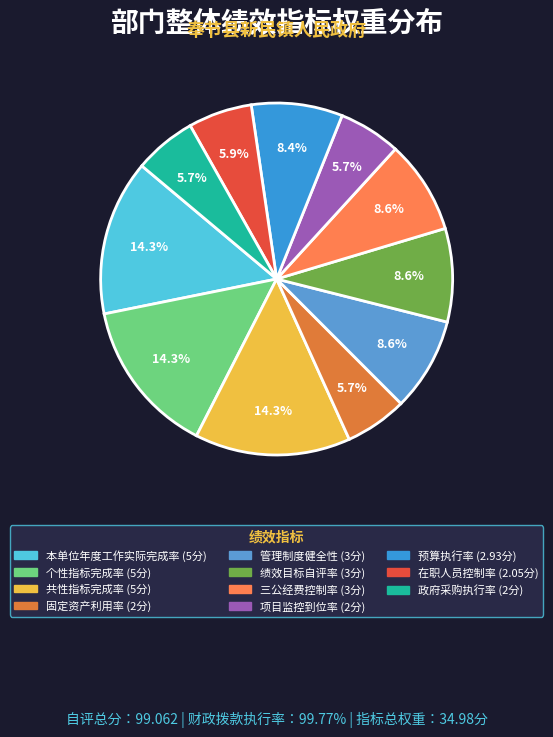

Which category has the smallest portion of the pie?

固定资产利用率